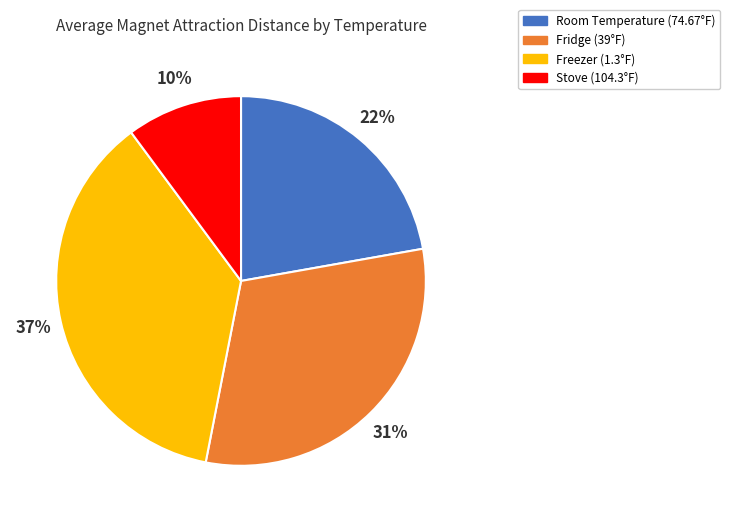

How many slices are in this pie chart?

4